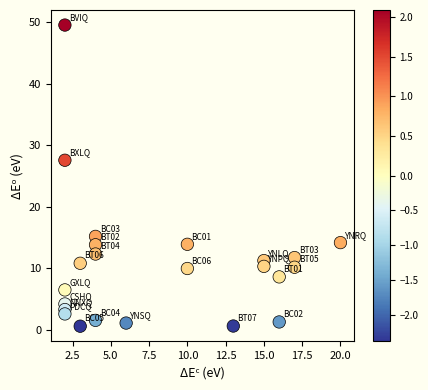

What Y value in the scatter plot is closest to 25?

27.5